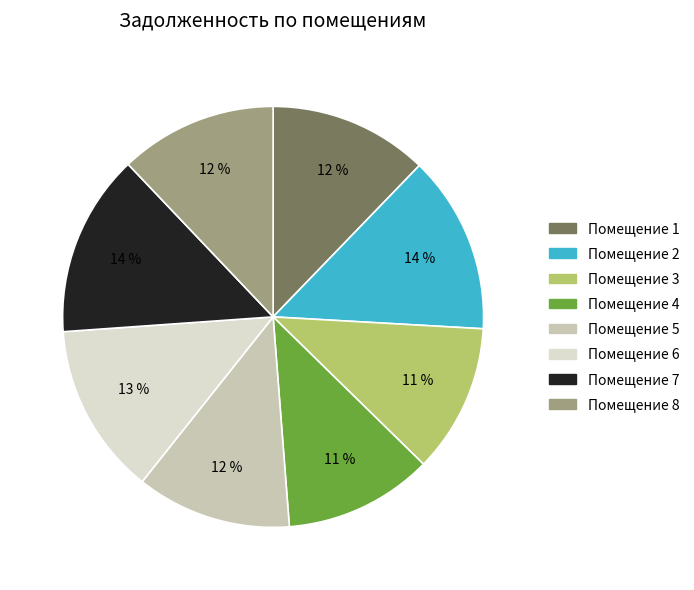

To the nearest percent, what is the average slice percentage?

12%